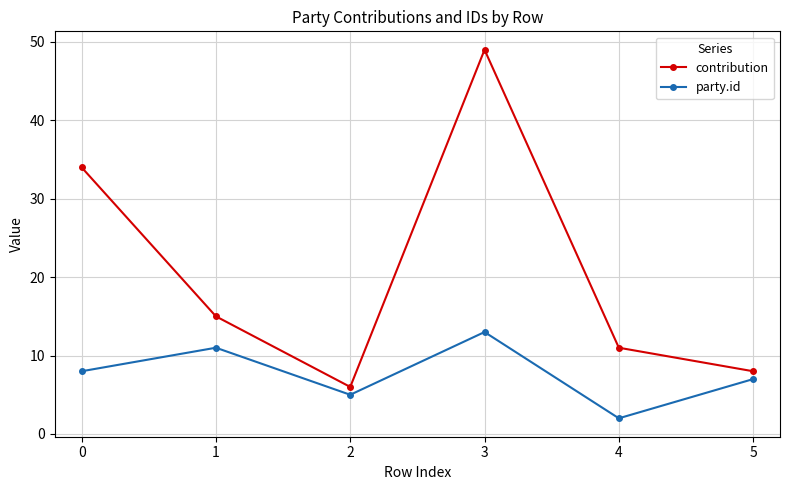

Reading right to left, list all the values displayed in this chart.

contribution: 8	11	49	6	15	34
party.id: 7	2	13	5	11	8